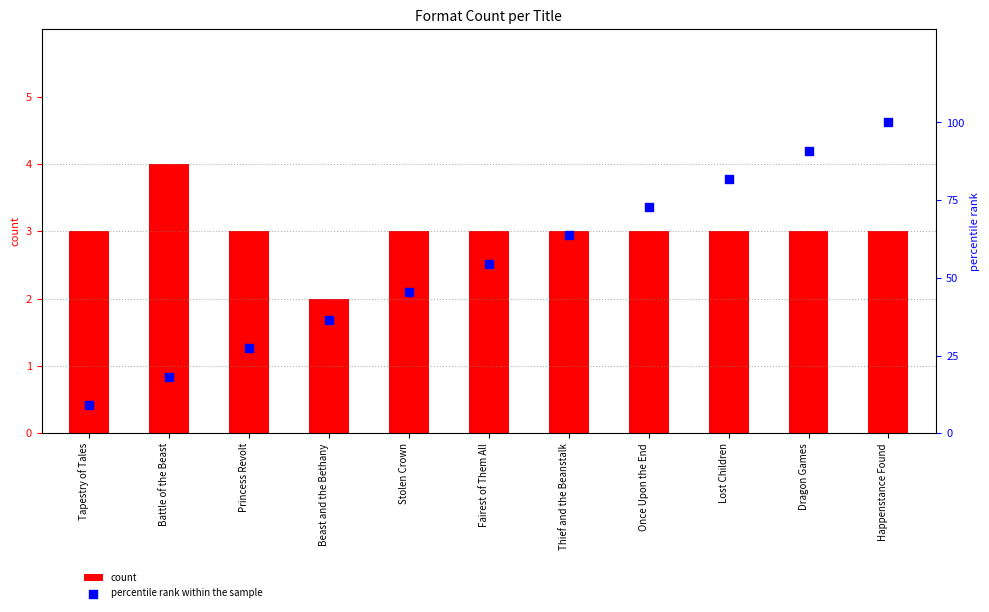

Which series has the largest total across all categories?

percentile rank within the sample